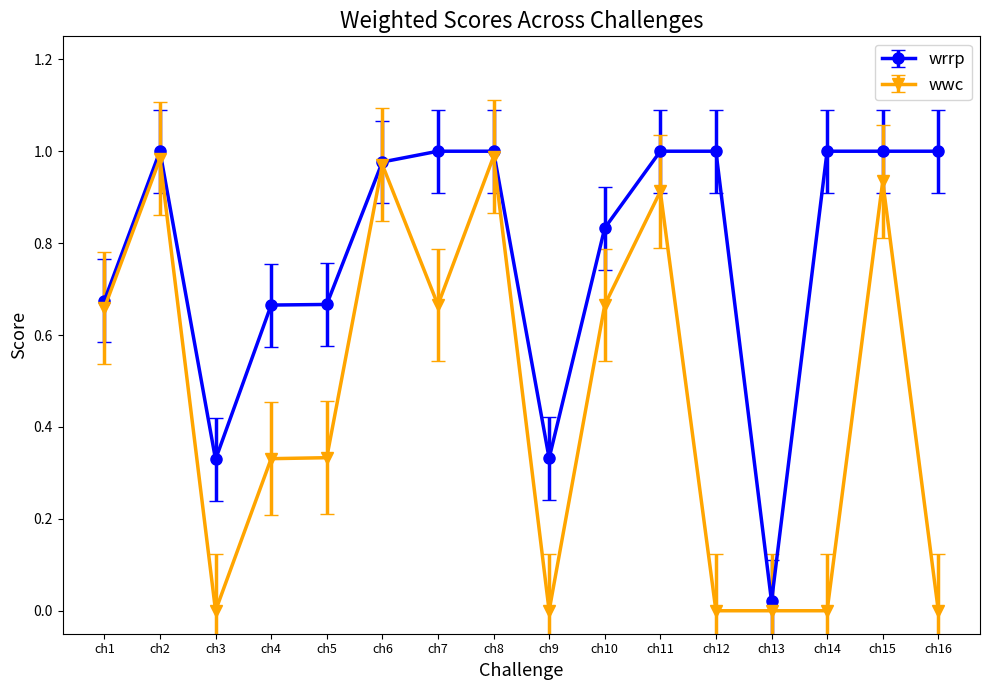

Which series has the largest total across all categories?

wrrp